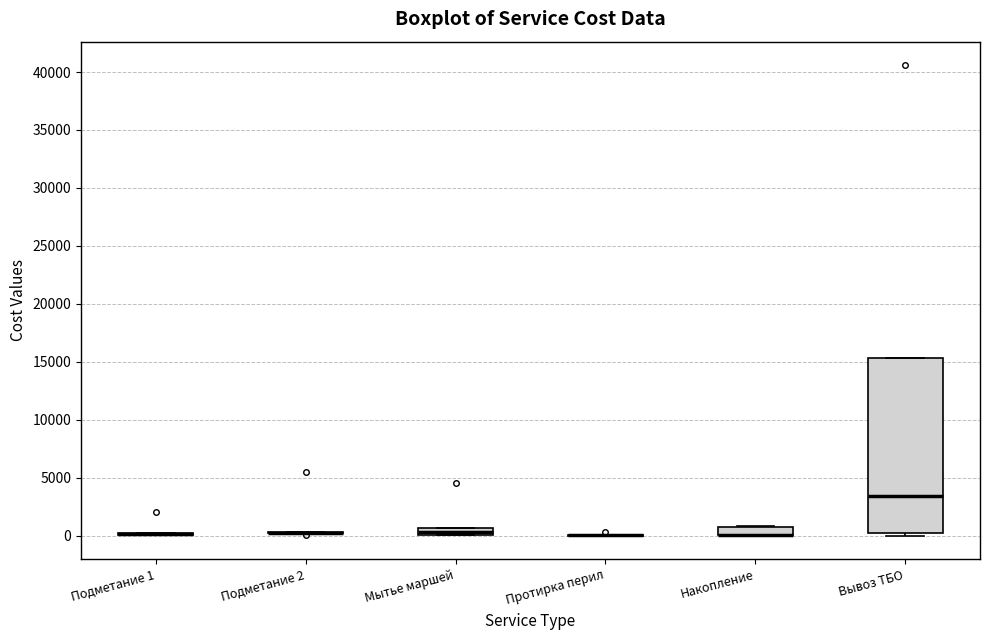

Where is the upper edge of the box for Мытье маршей on the y-axis? The values are not printed on the chart, so give them approximately, as read against the axis.

500